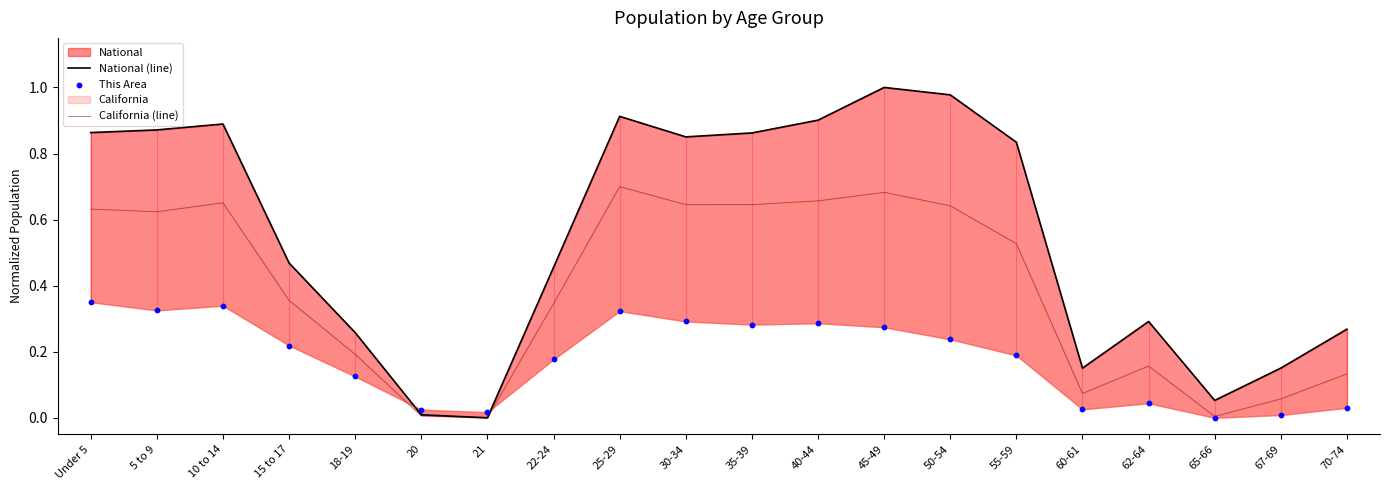

Which series reaches the maximum Y coordinate?

National (line)